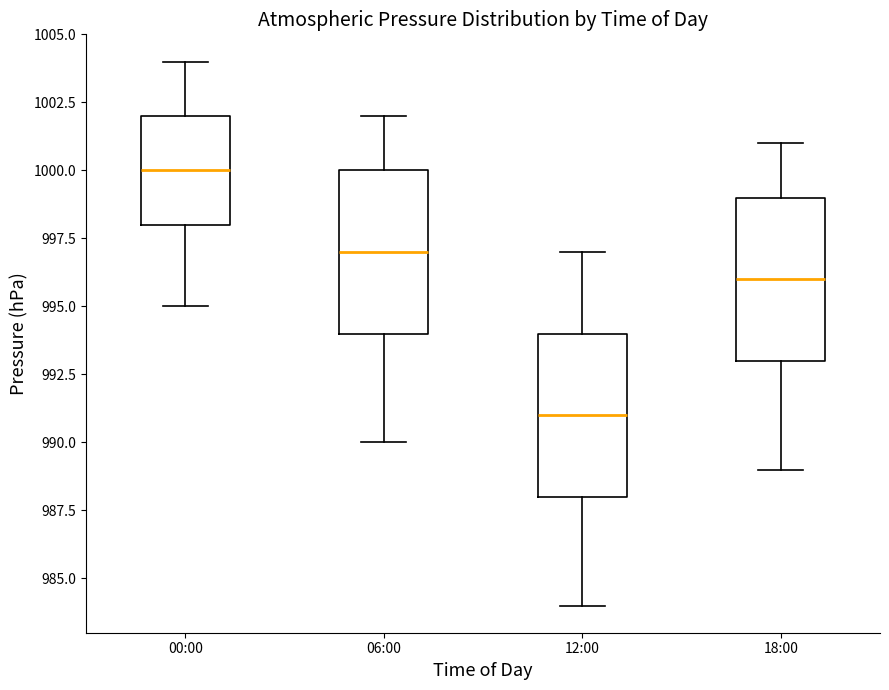

Which box's median line is the highest?

00:00